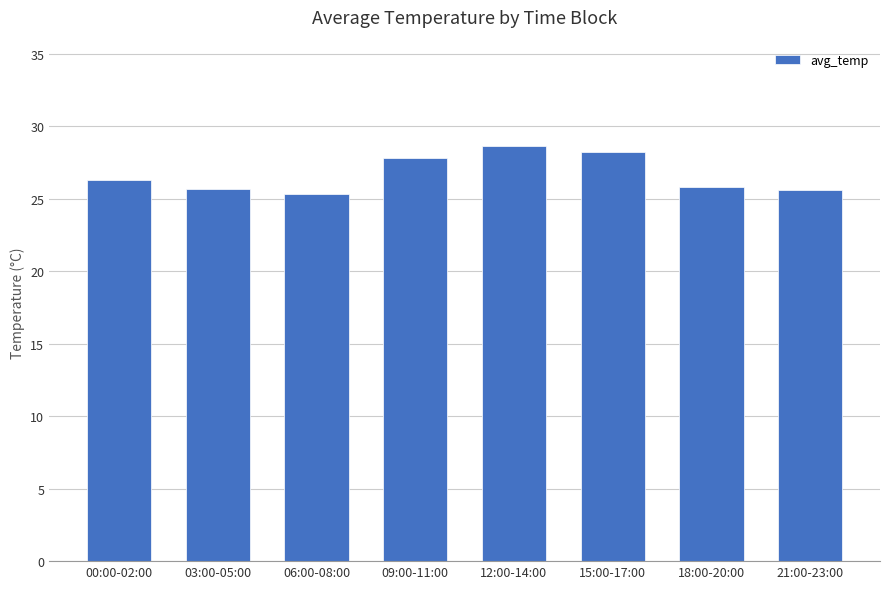

At which label does the data first exceed 26?

00:00-02:00